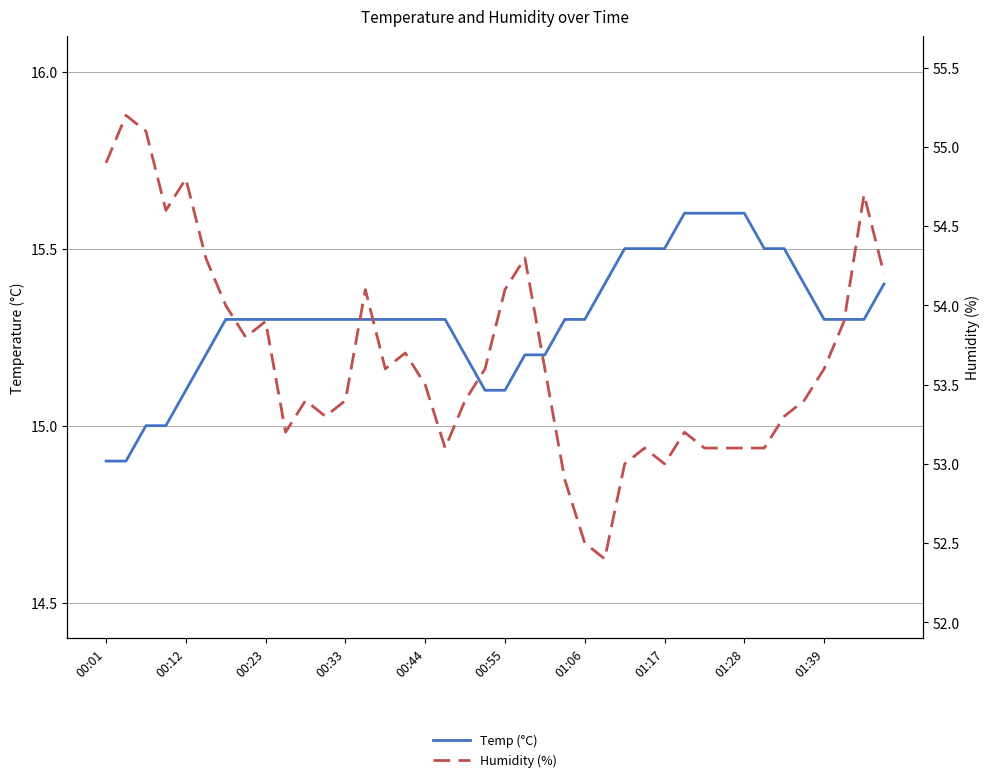

How many data points in Temp (°C) are less than 15?

2